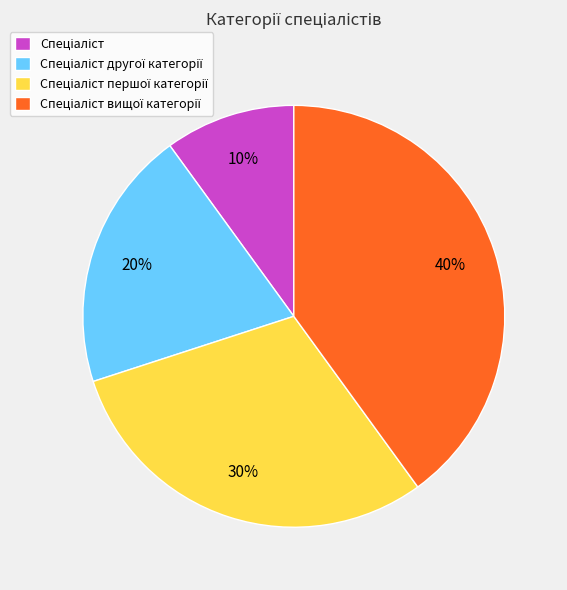

Count the number of slices in the pie.

4